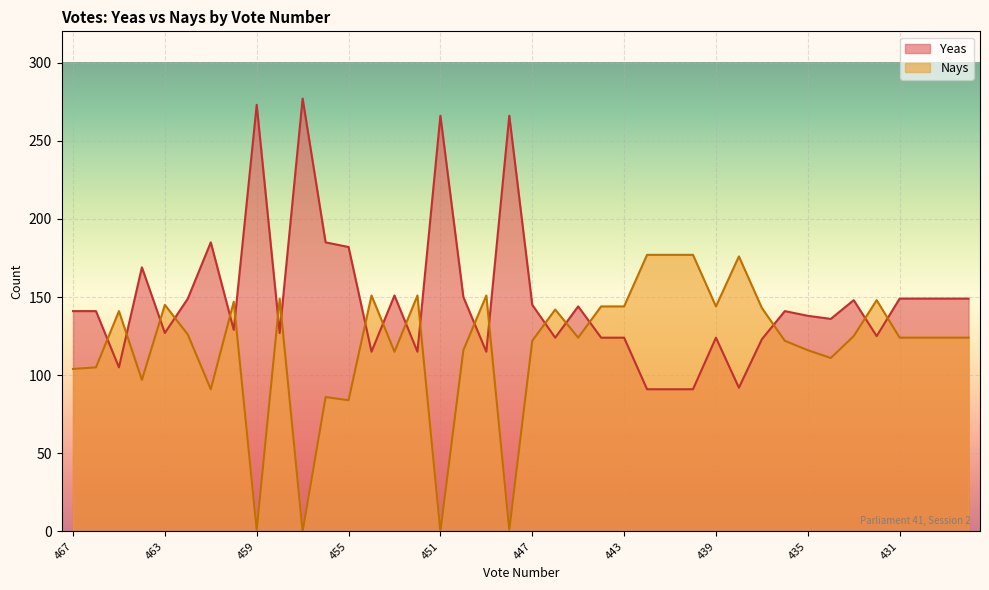

What is the approximate value of Yeas at 458?

127